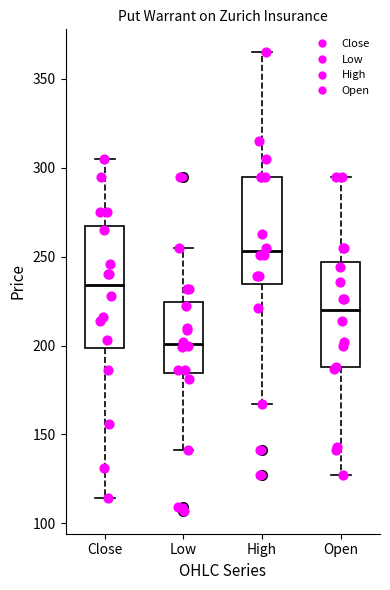

Which box is the tallest, from its lower edge to its upper edge?

Close